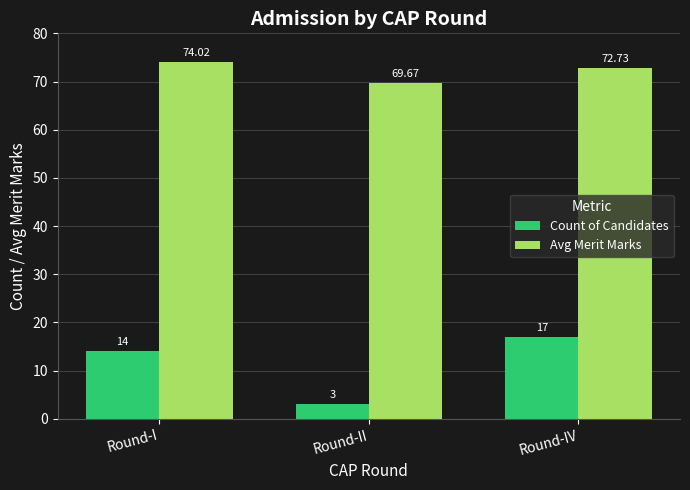

Are the bars grouped side by side (vs. stacked)?

Yes